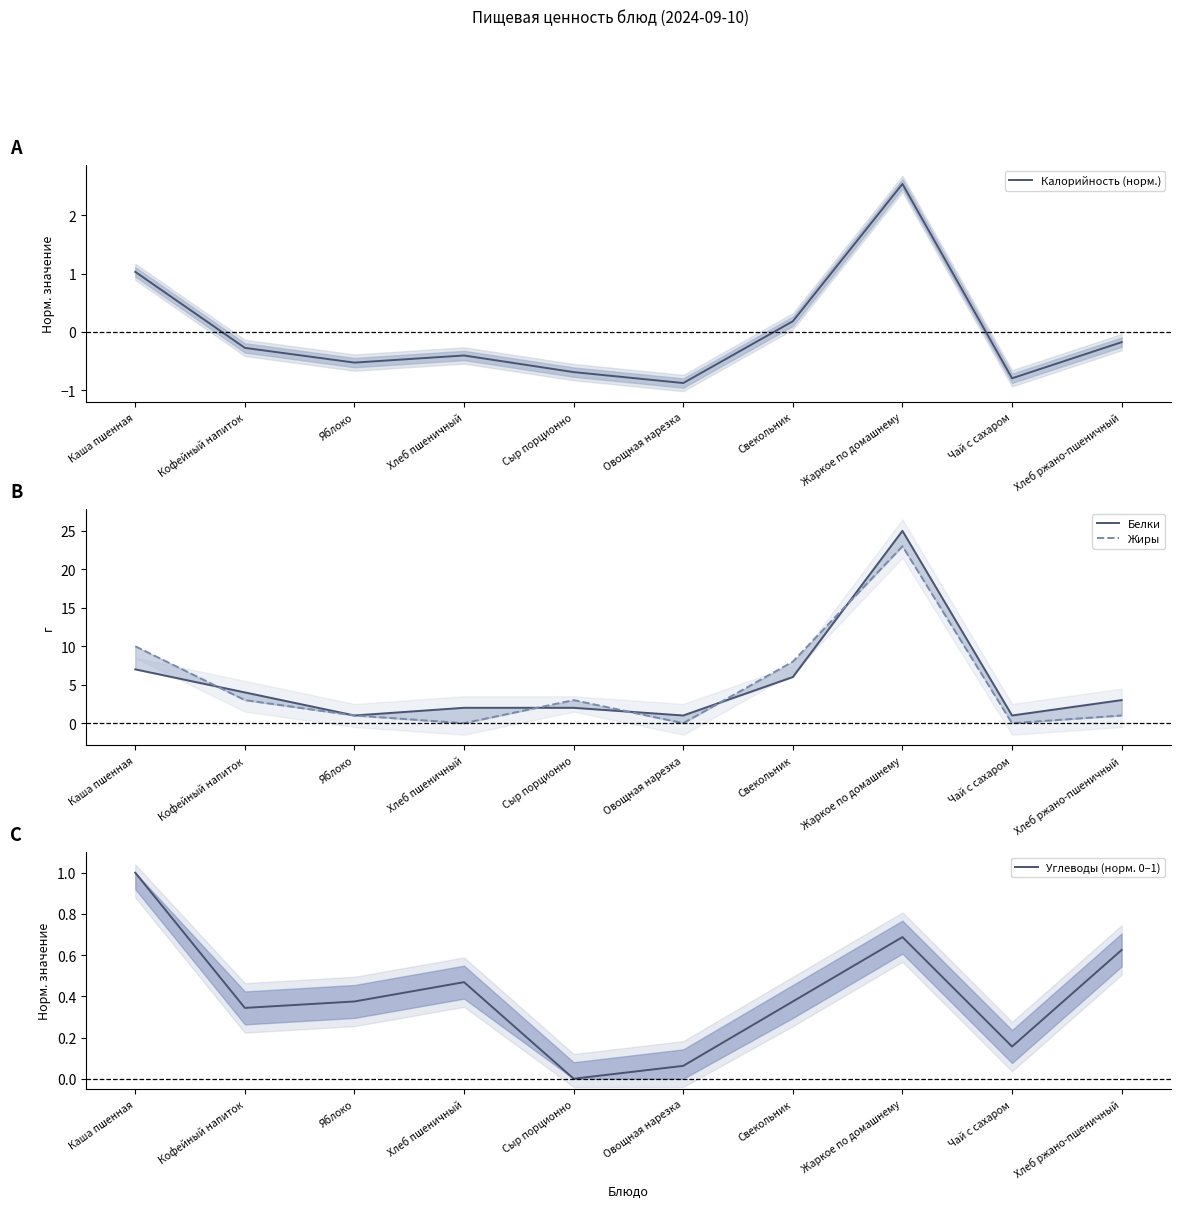

True or false: Жиры has a value of -7.8 at Овощная нарезка.

False